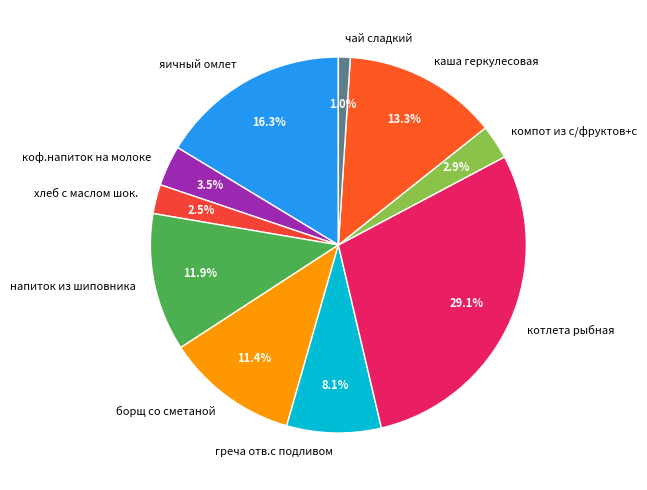

The котлета рыбная slice represents 14% of the pie. True or false?

False